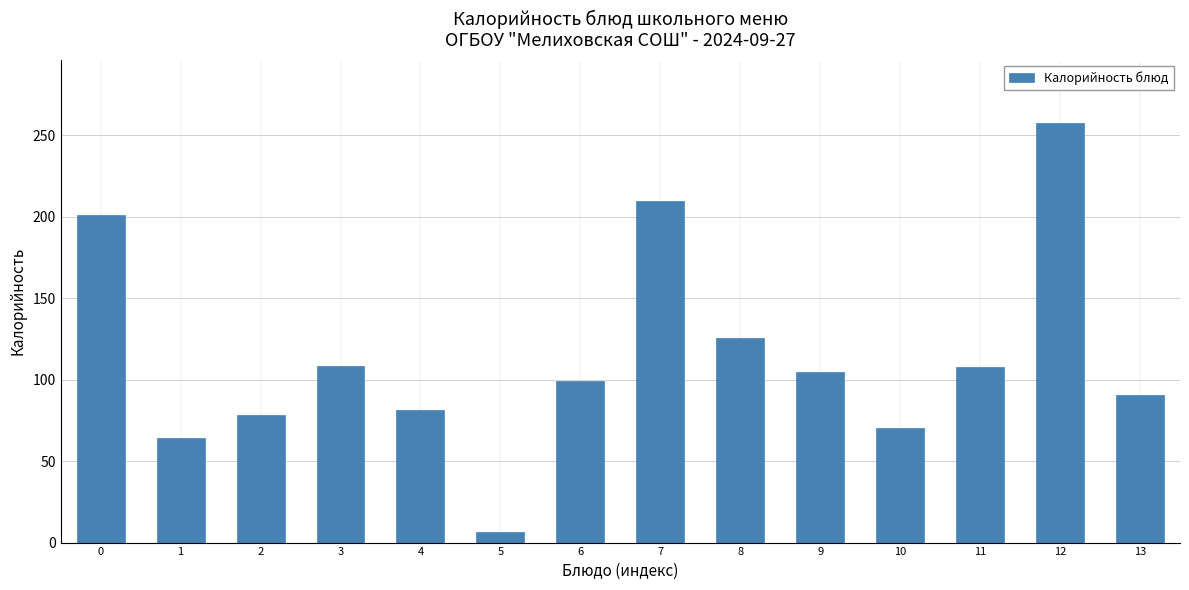

Approximately how many times larger is the value at 12 compared to 13?

2.8